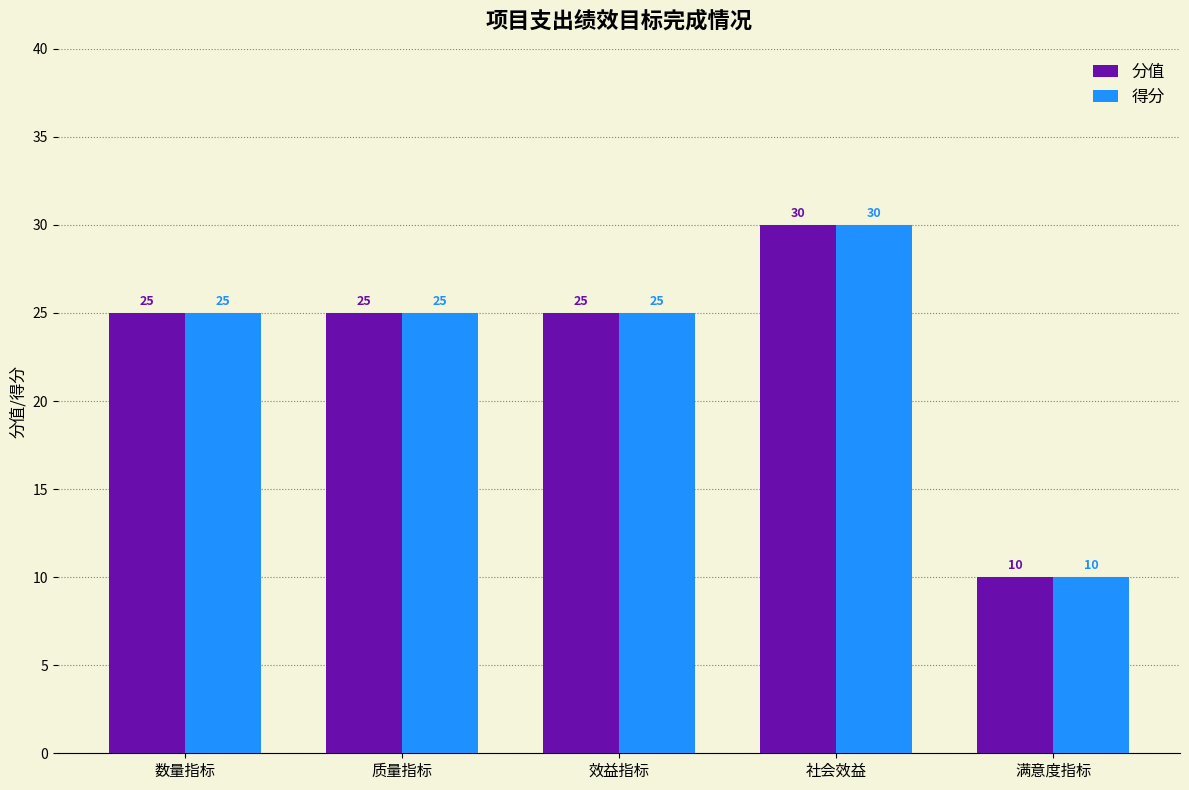

What is the label of the 4th bar from the left?

社会效益